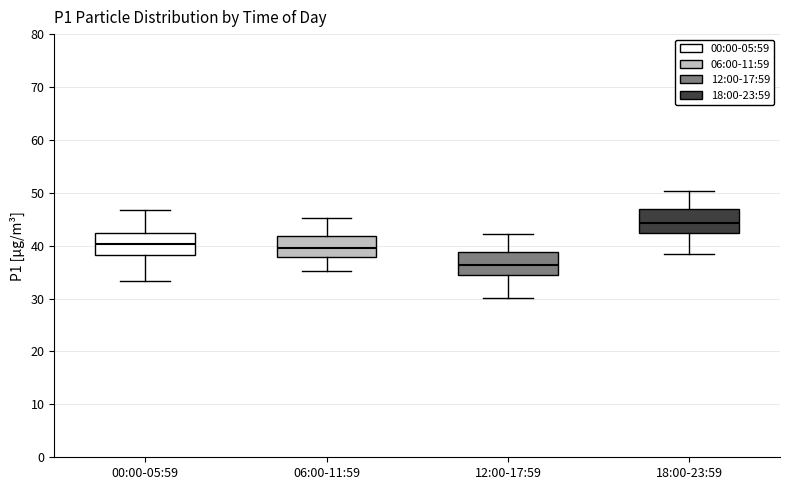

Which box's median line is the lowest?

12:00-17:59